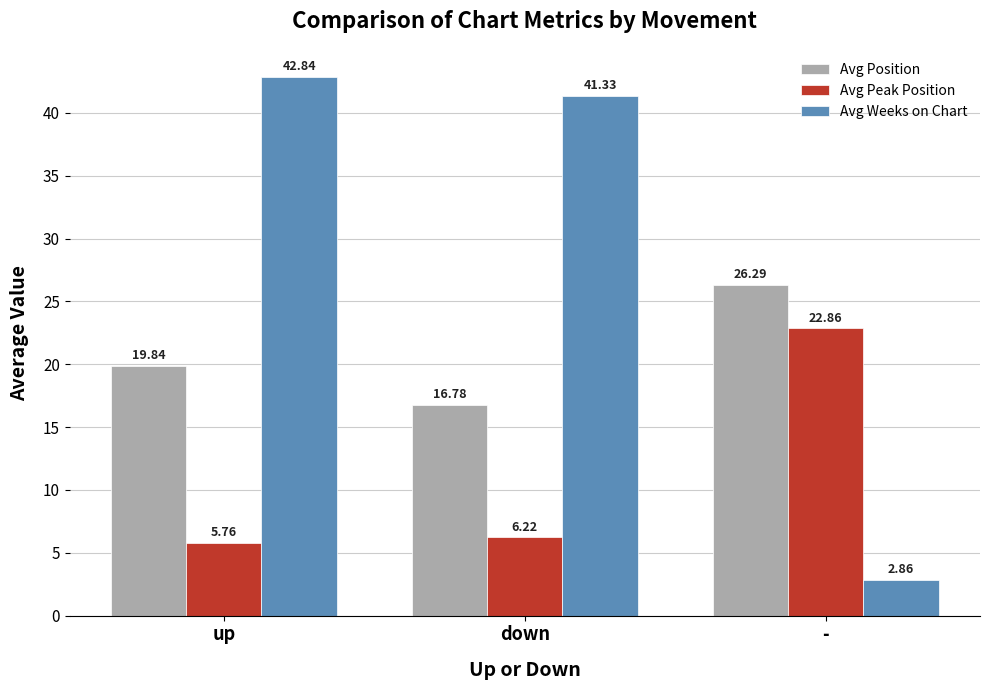

What is the sum of the Avg Weeks on Chart values at up and down?

84.2